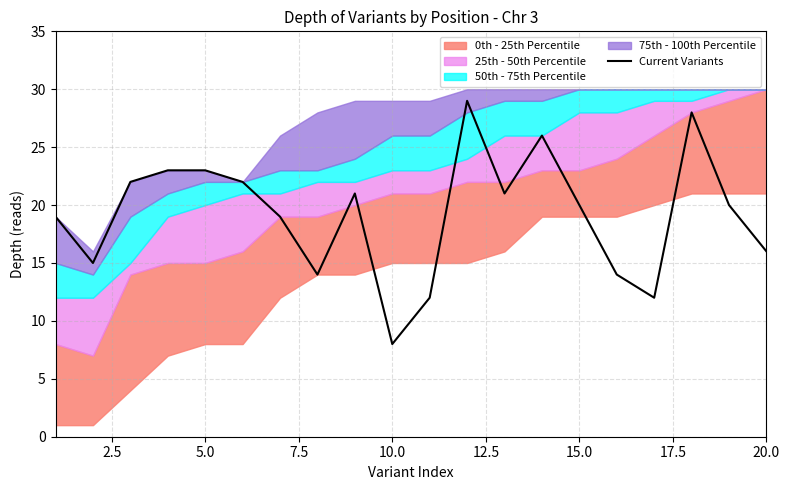

What is the minimum value shown in the chart?

8